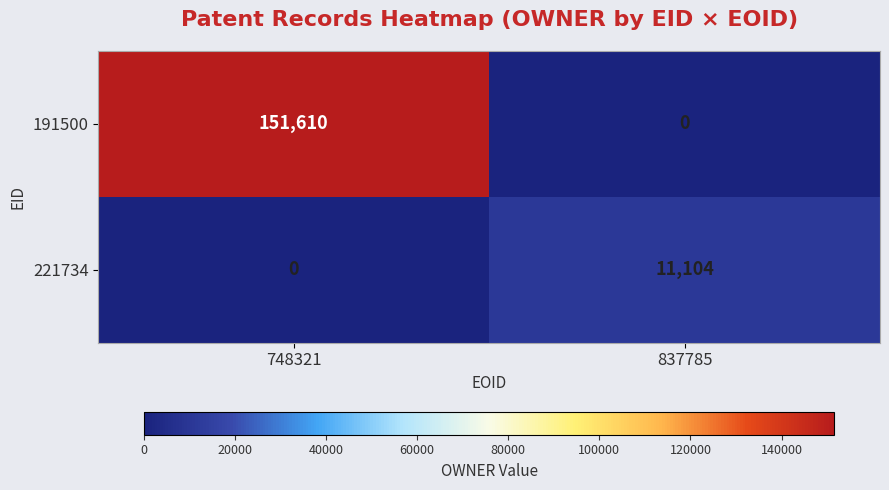

Which category has the lowest value in the 191500 series?

837785